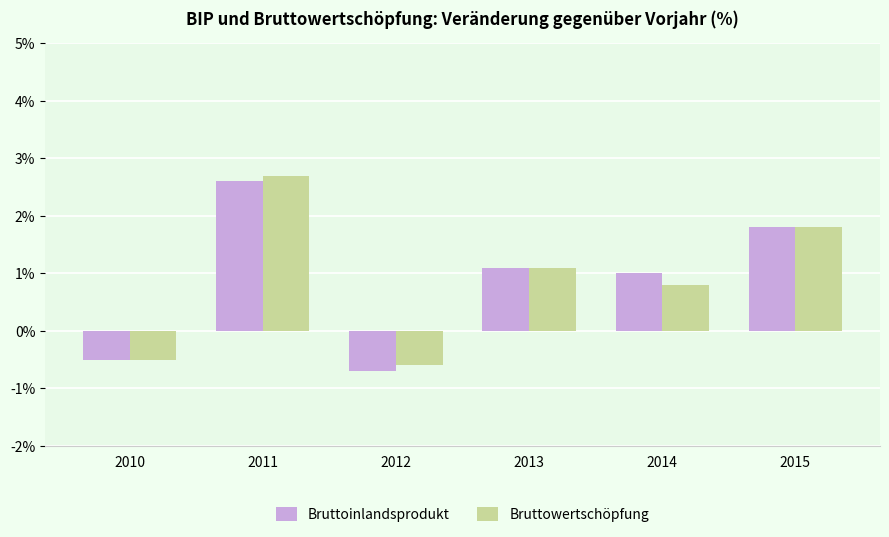

How many categories are shown in the chart?

6